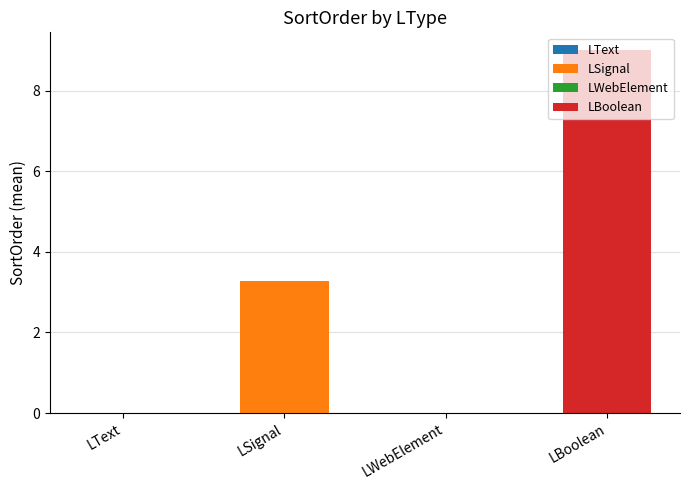

Which series changed the most between 12 and 20?

LSignal